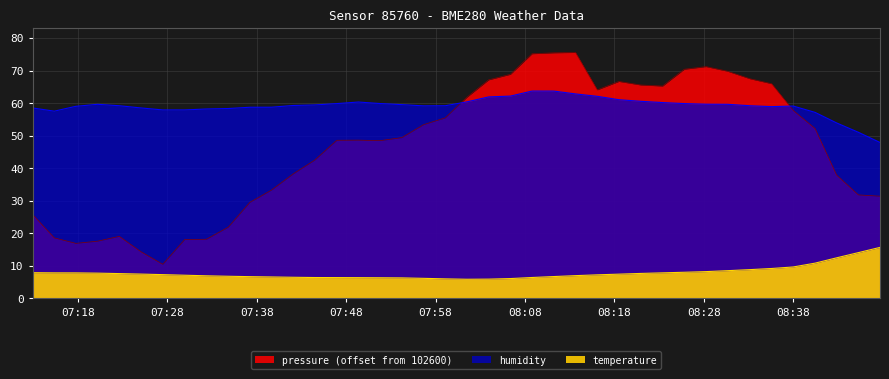

What are all the series names shown in the legend?

pressure, temperature, humidity